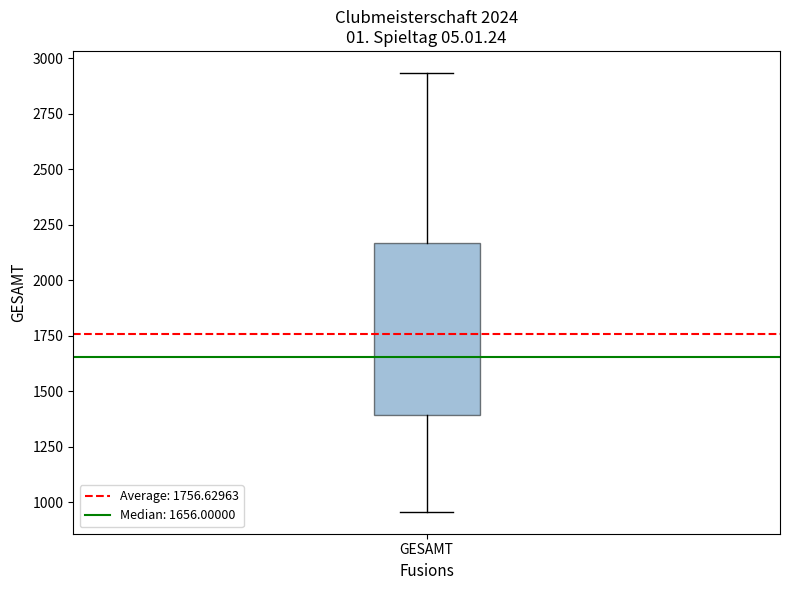

Transcribe this box plot: give where the median line is, the range the box spans, and where the two whiskers end, as read against the y-axis. The values are not printed on the chart, so give them approximately, as read against the axis.

median 1650, box 1400 to 2150, whiskers 950 to 2950